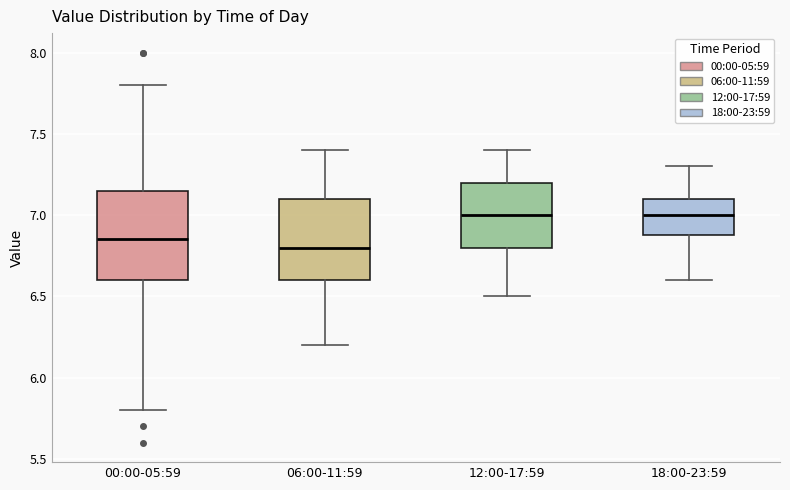

Where does the upper whisker of the box for 18:00-23:59 end on the y-axis? The values are not printed on the chart, so give them approximately, as read against the axis.

7.30